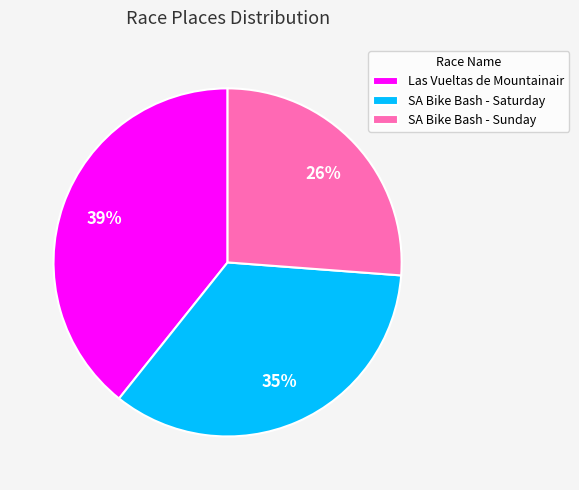

Rank the categories by value from highest to lowest.

Las Vueltas de Mountainair, SA Bike Bash - Saturday, SA Bike Bash - Sunday